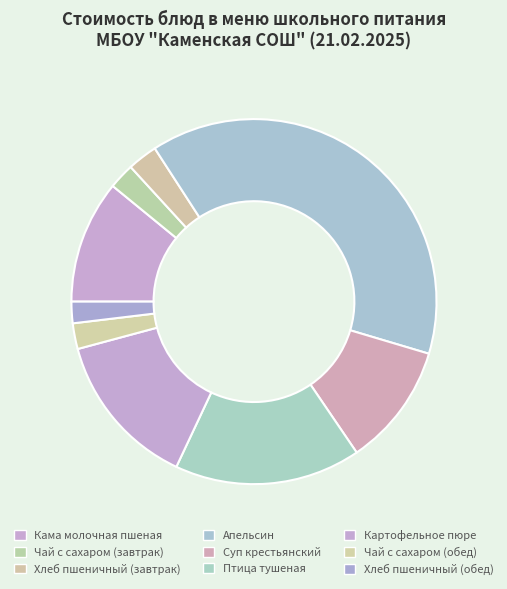

Is there a majority slice in this chart?

No